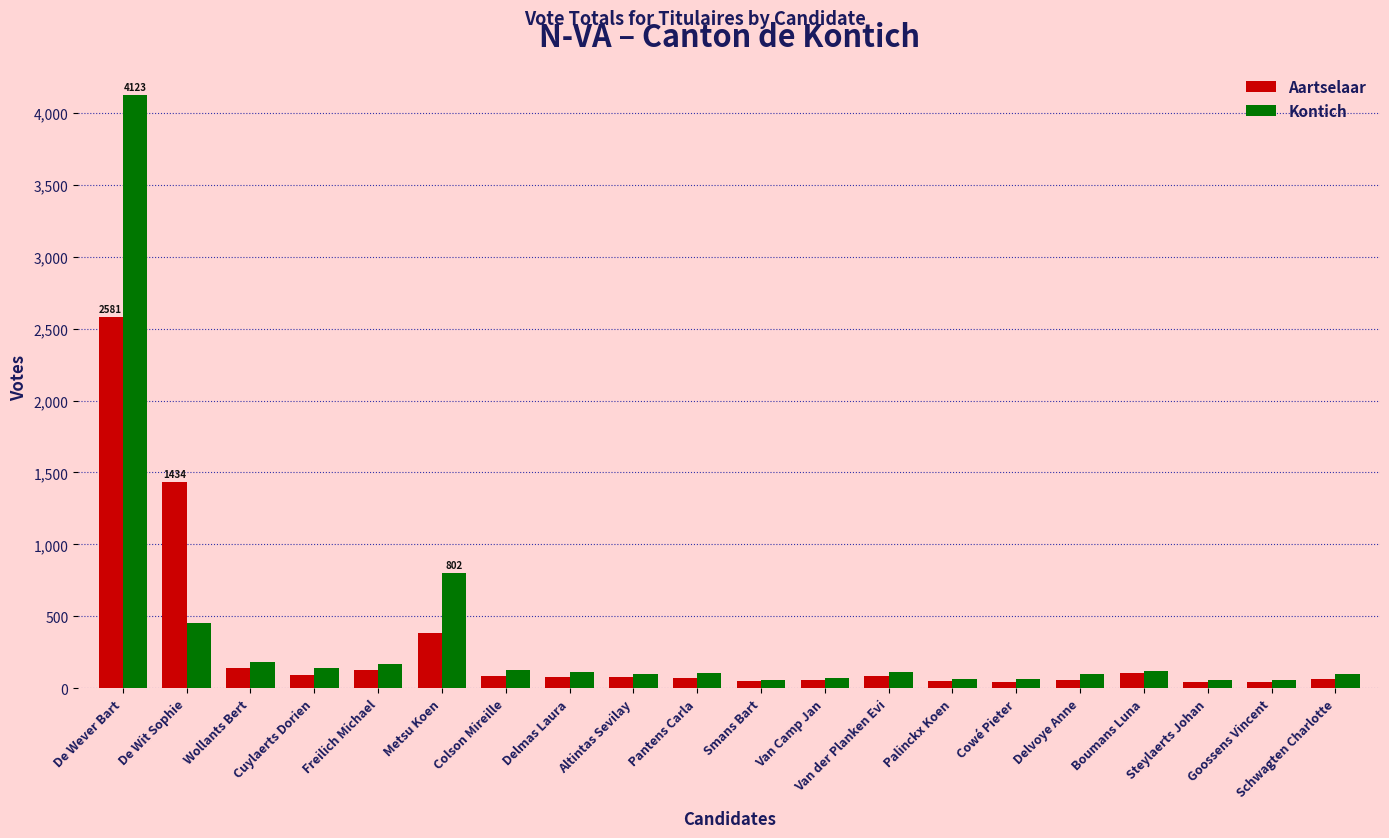

What is the label of the 19th bar from the right?

De Wit Sophie